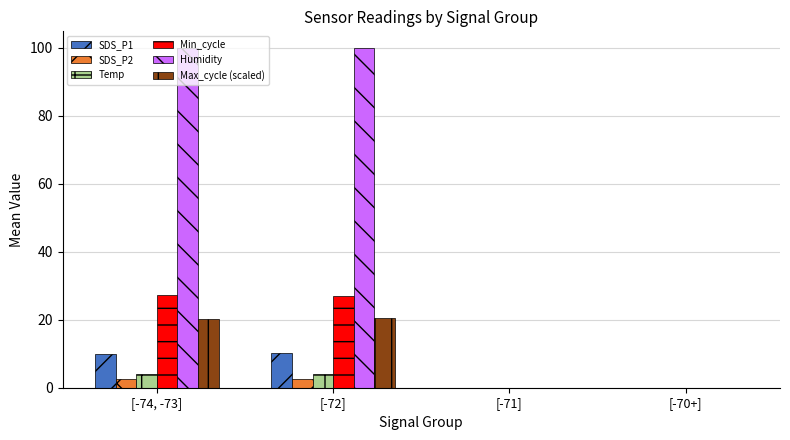

What are all the series names shown in the legend?

SDS_P1, SDS_P2, Temp, Min_cycle, Humidity, Max_cycle (scaled)